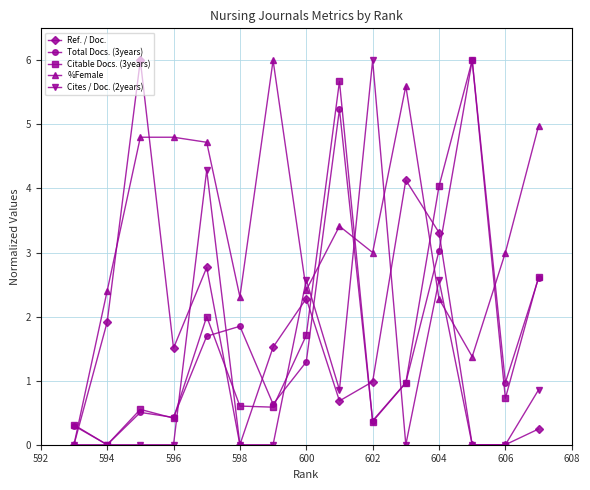

At how many categories does at least one series exceed 1?

14